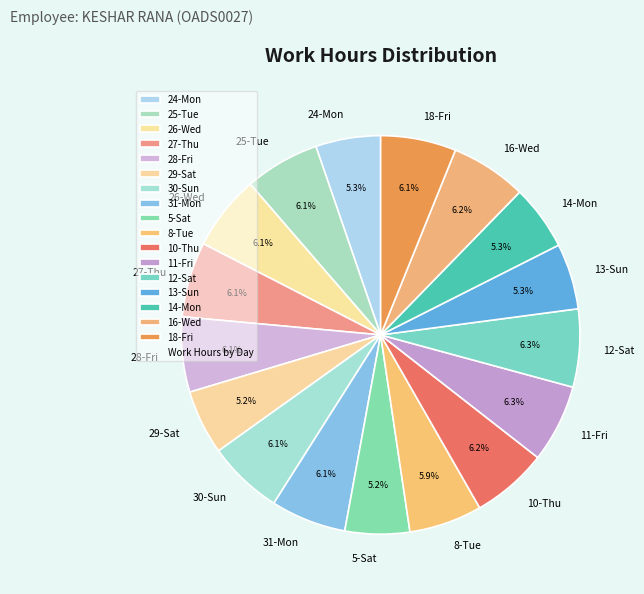

What percentage do 16-Wed and 27-Thu together represent?

12.3%